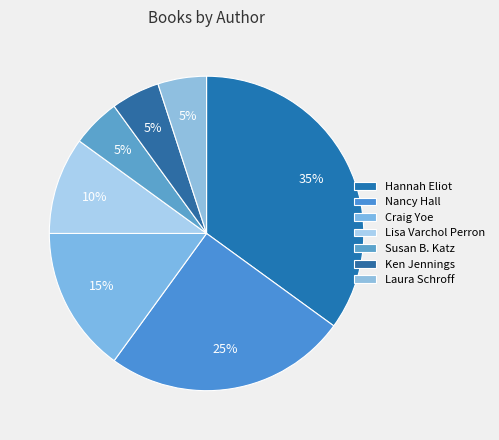

Which category has the biggest portion of the pie?

Hannah Eliot